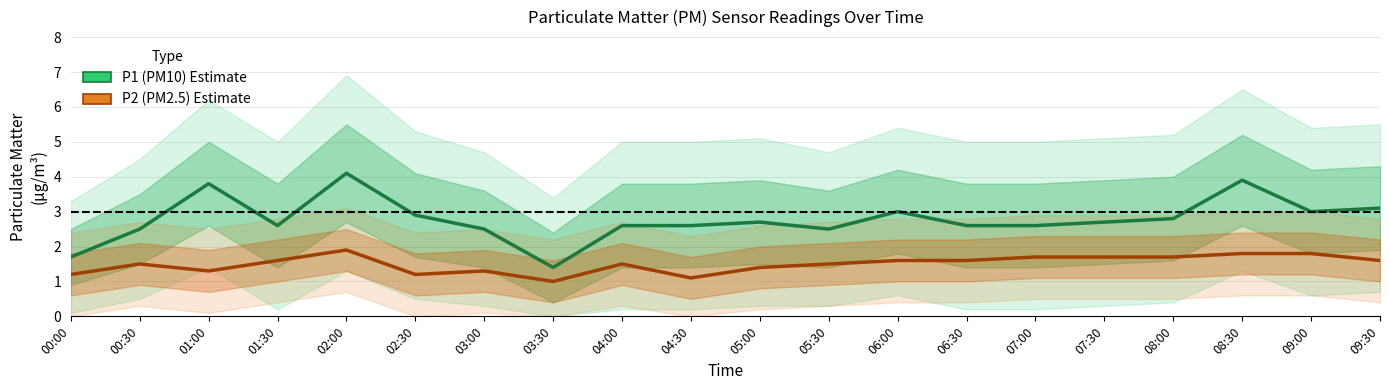

Between 00:00 and 07:30, which series saw the biggest shift?

P1 (PM10)